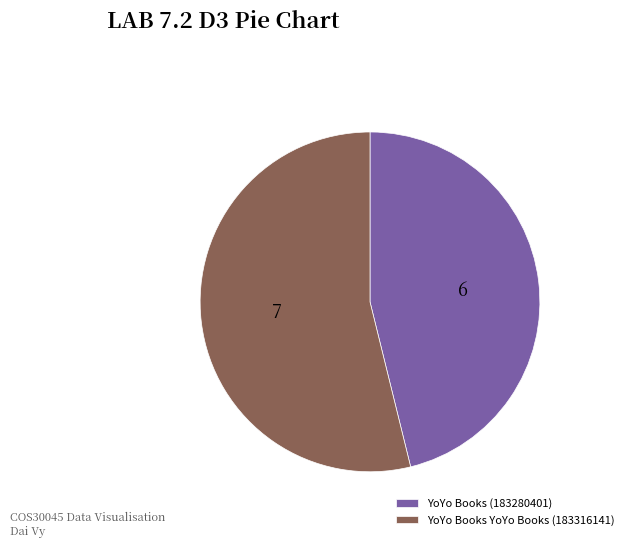

Is there any slice that represents more than half of the pie?

Yes